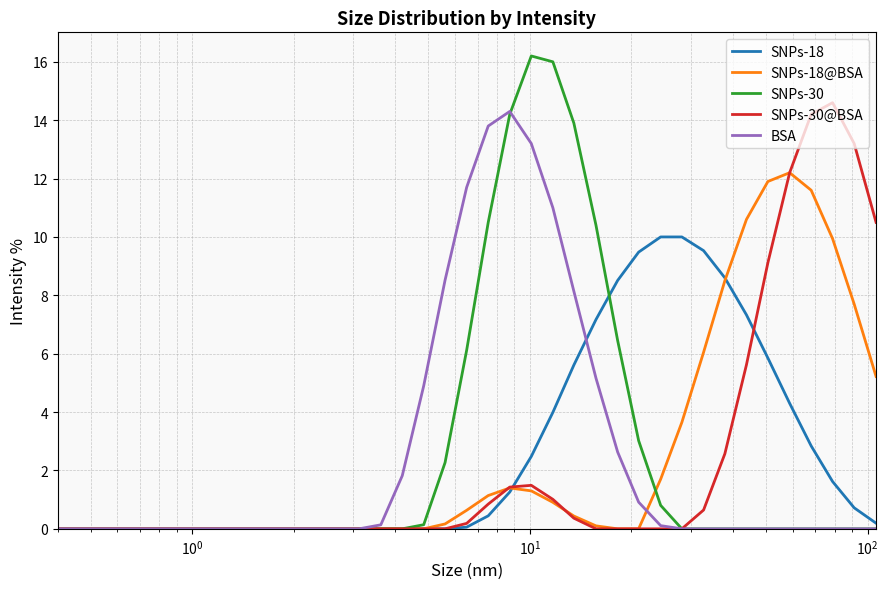

Which series has the widest spread of values?

SNPs-30